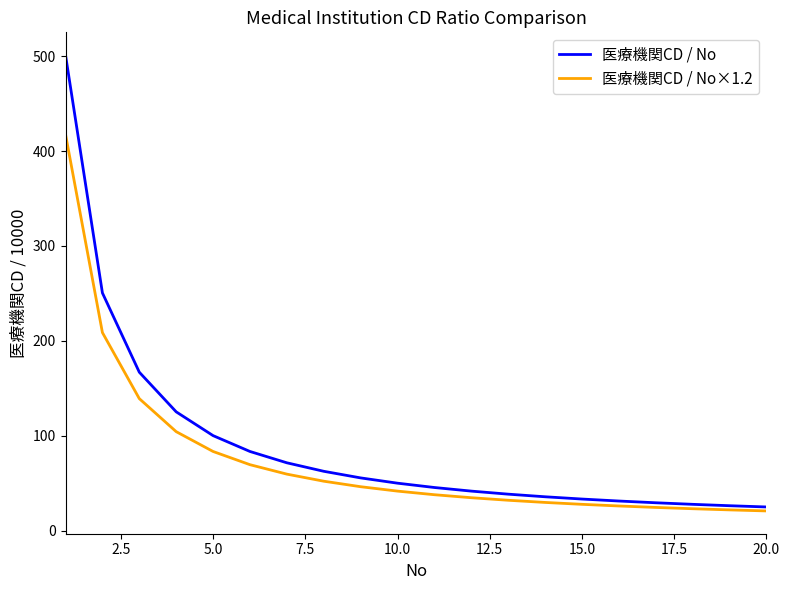

What is the sum of all 医療機関CD / No×1.2 values?

1502.1